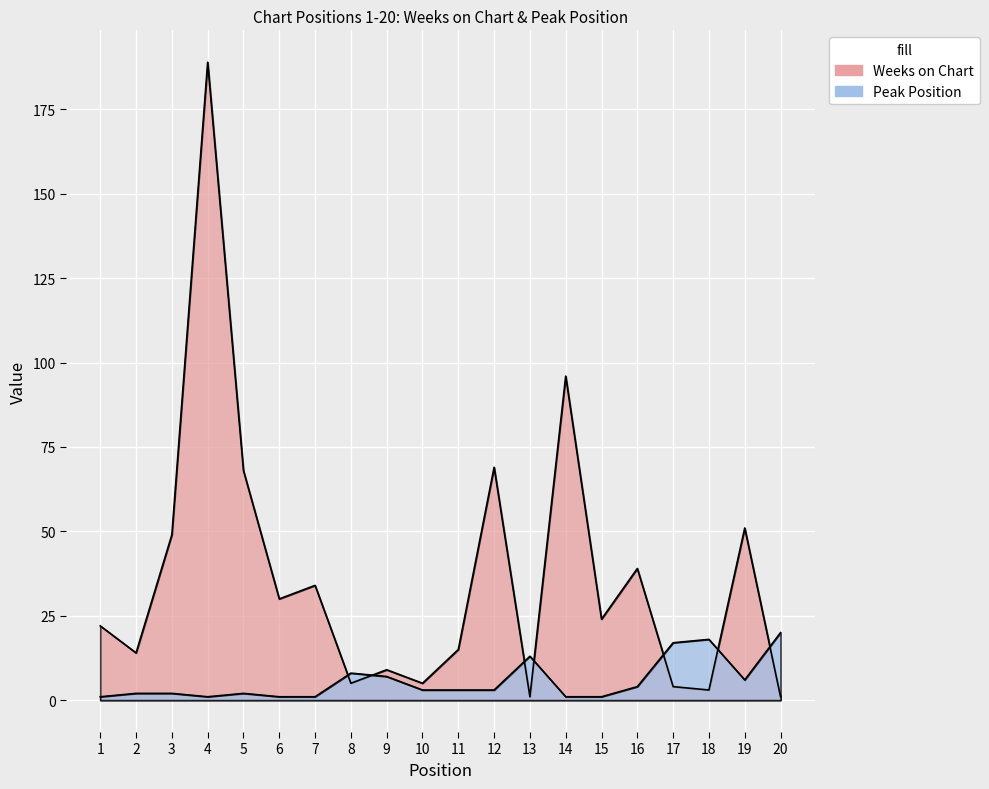

The Weeks on Chart series shows 39 at 16. True or false?

True